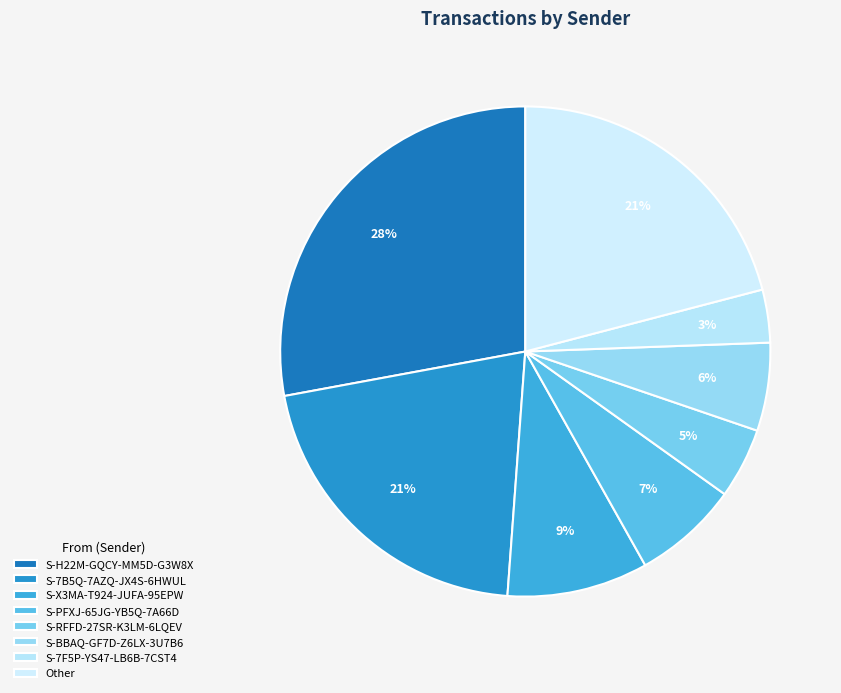

Do S-H22M-GQCY-MM5D-G3W8X and S-7F5P-YS47-LB6B-7CST4 together represent more than half of the pie?

No